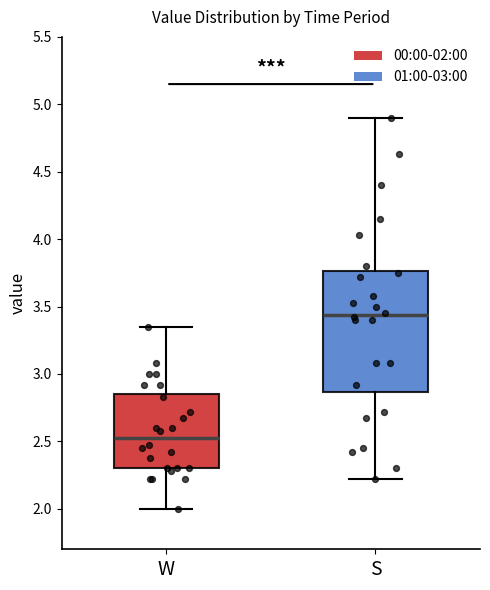

Which box is the tallest, from its lower edge to its upper edge?

S